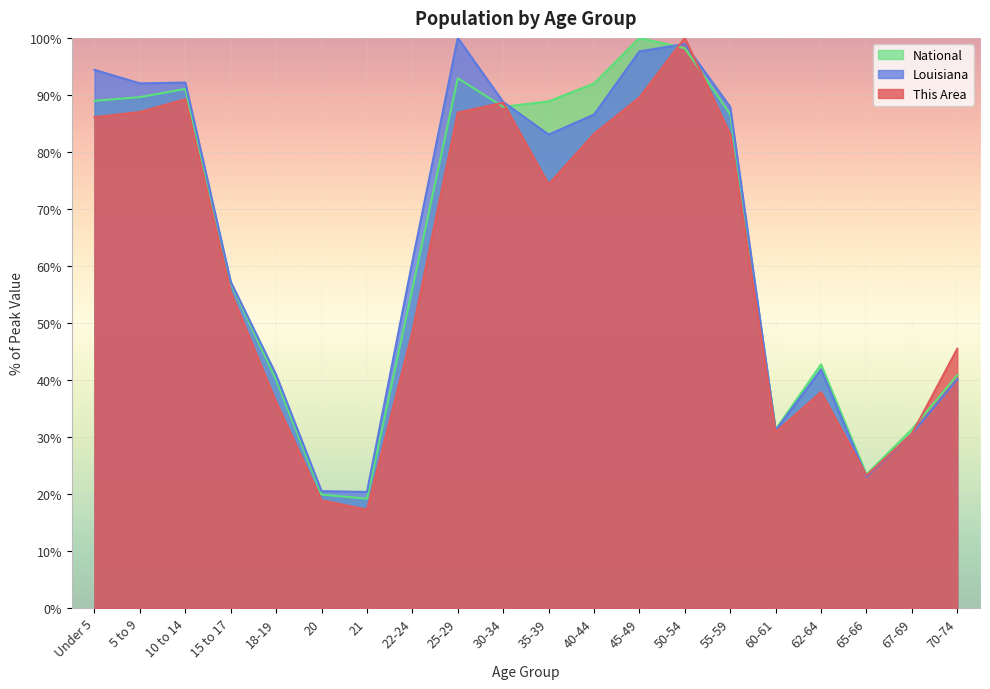

True or false: National has more than 1 interior local peaks.

True